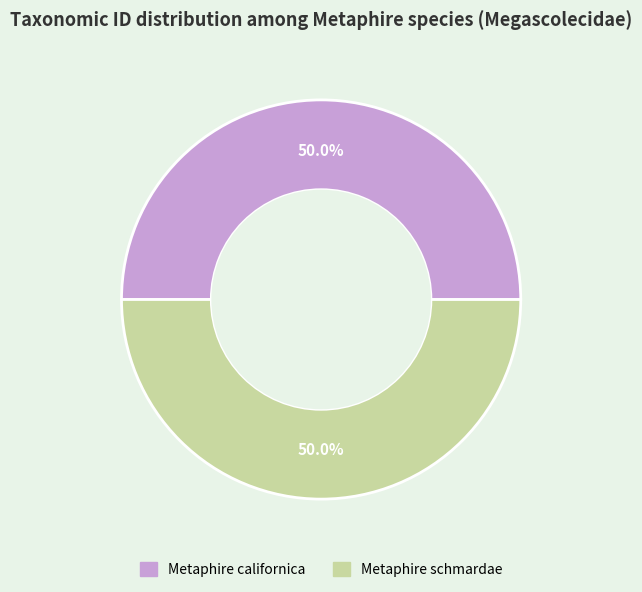

How many segments does this pie chart have?

2